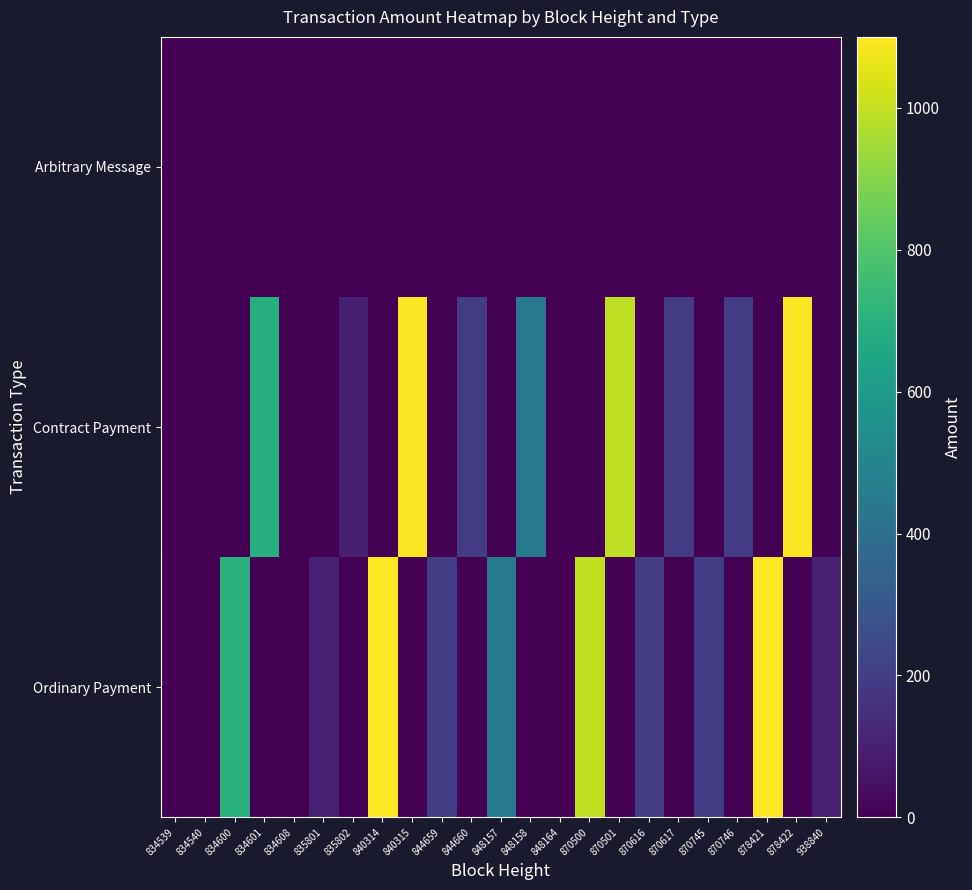

List the series in order of their peak value, lowest first.

Arbitrary Message, Contract Payment, Ordinary Payment